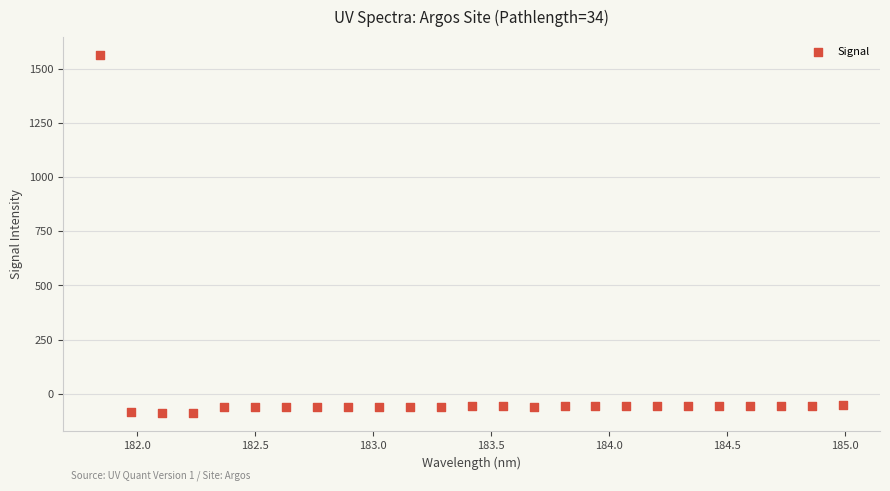

What is the range of X values (max minus min)?

3.1